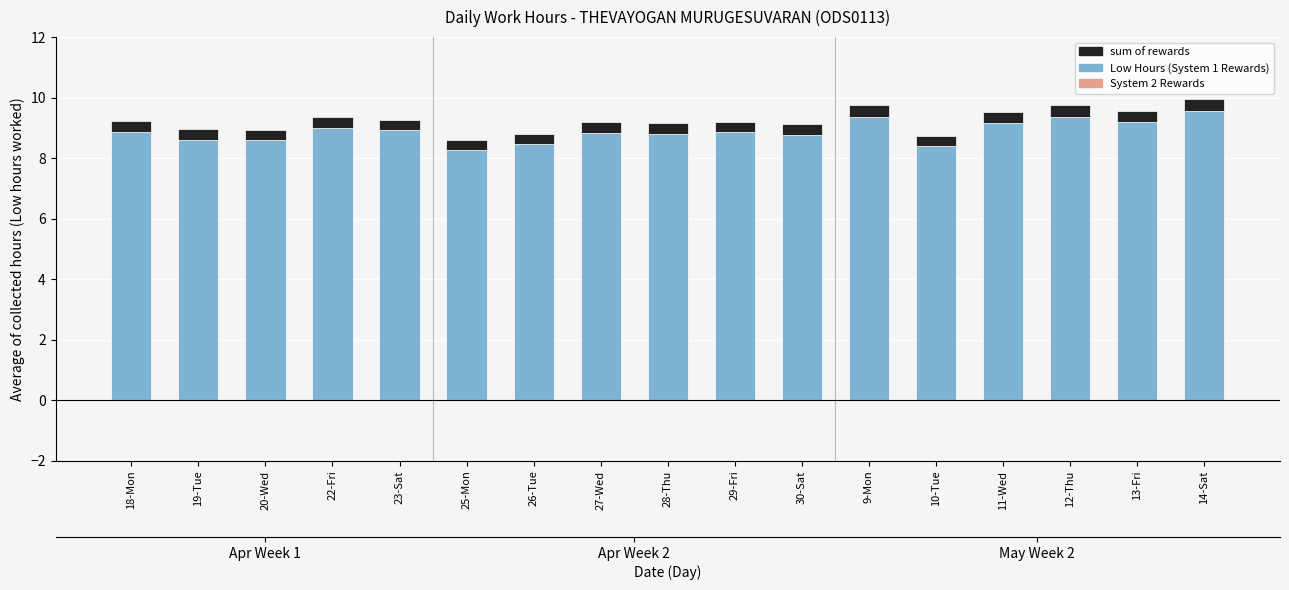

The value of sum of rewards at 26-Tue is 0.2. True or false?

False